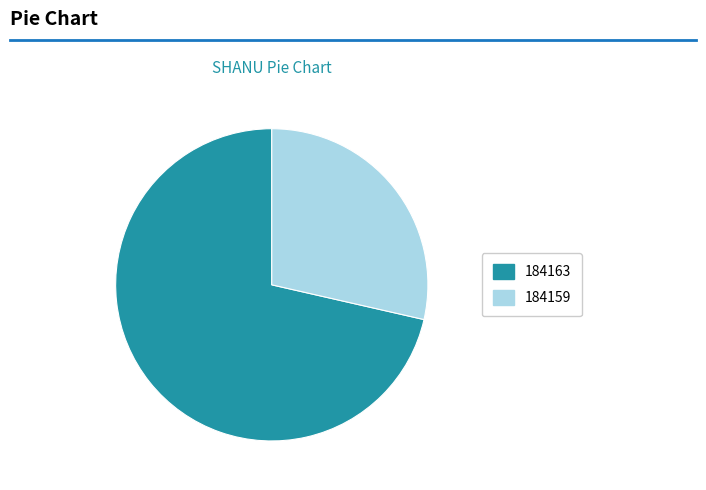

Which category accounts for the majority?

184163